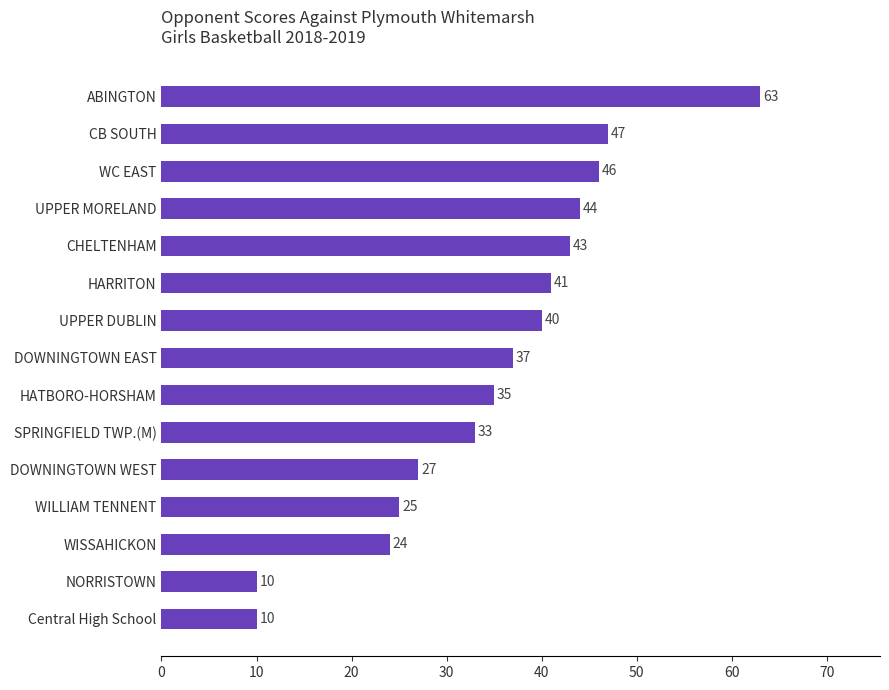

Where is the data nearest to the value 36?

HATBORO-HORSHAM